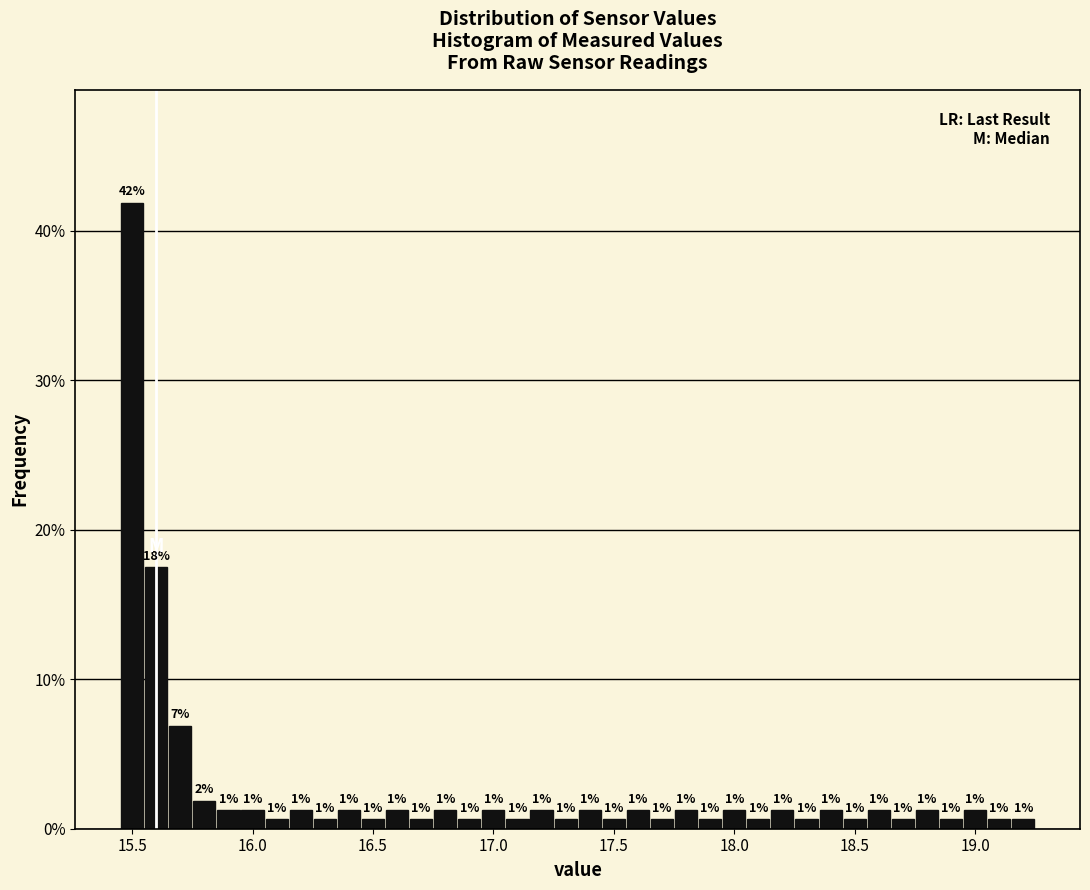

Read against the x-axis, roughly where is the centre of the tallest bar?

15.50